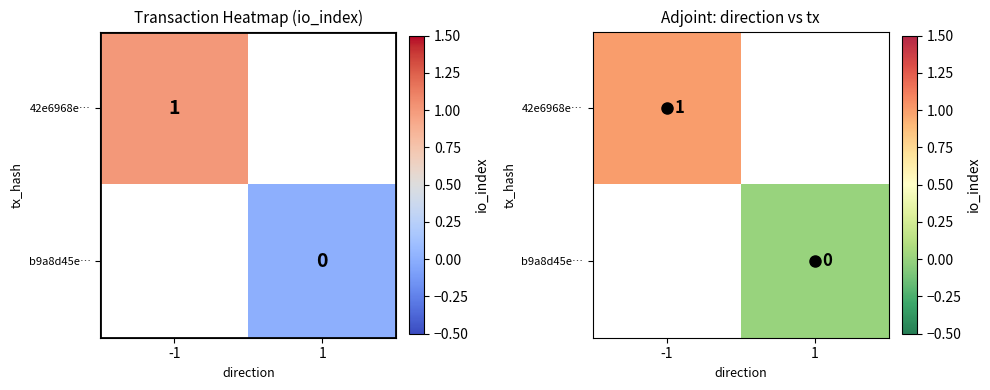

How many distinct data groups are displayed?

2